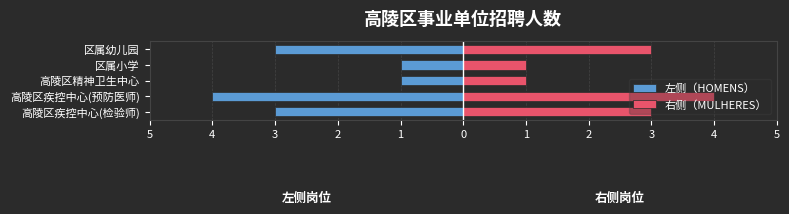

Count the number of data series in this chart.

2